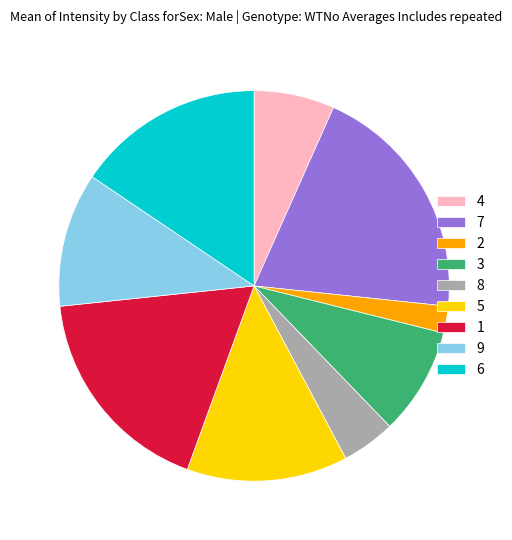

Between 6 and 1, which is larger?

1